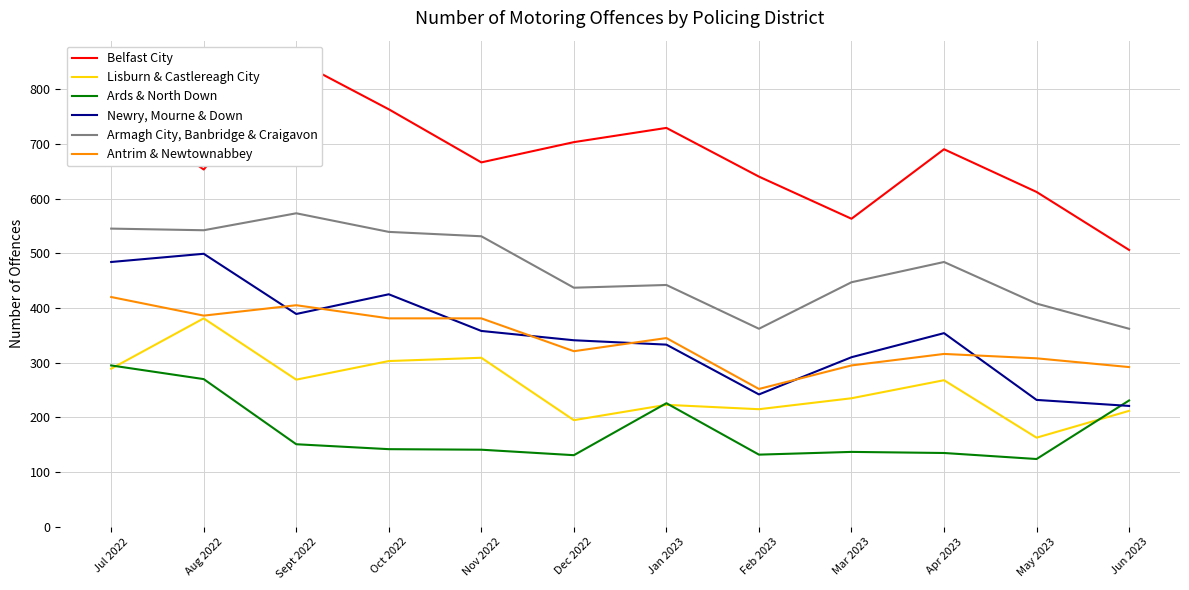

At which label does Antrim & Newtownabbey reach its peak?

Jul 2022